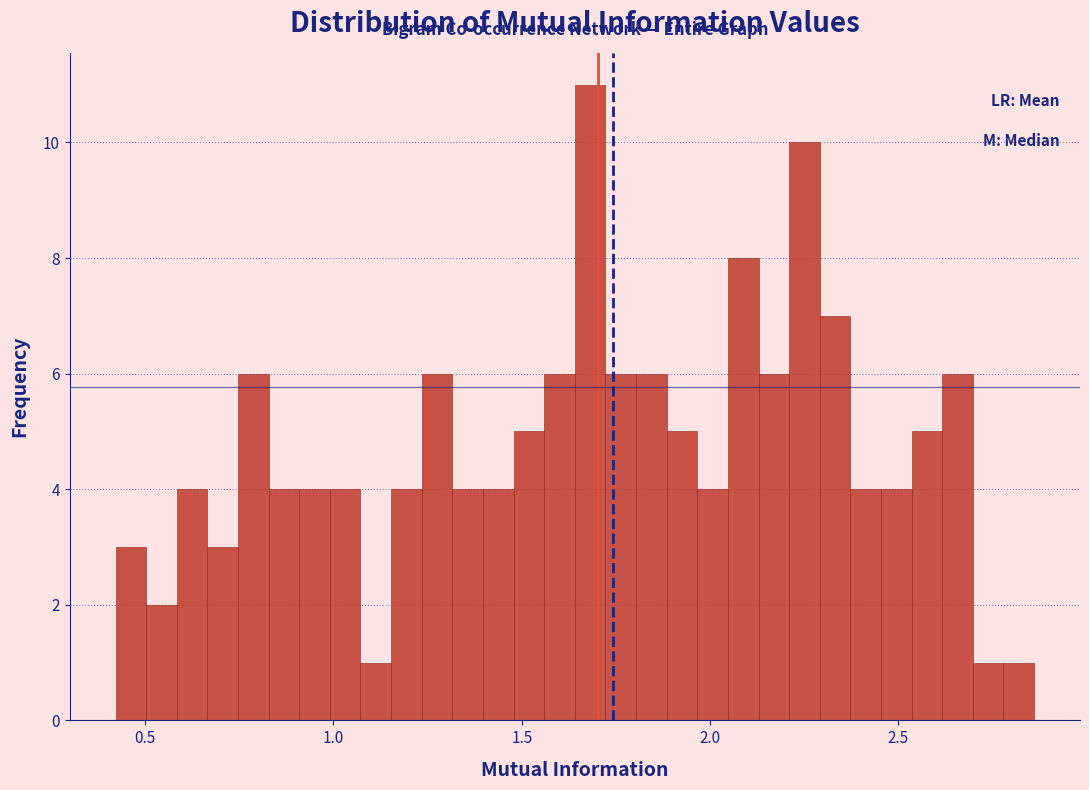

Read against the x-axis, roughly where is the centre of the tallest bar?

1.70